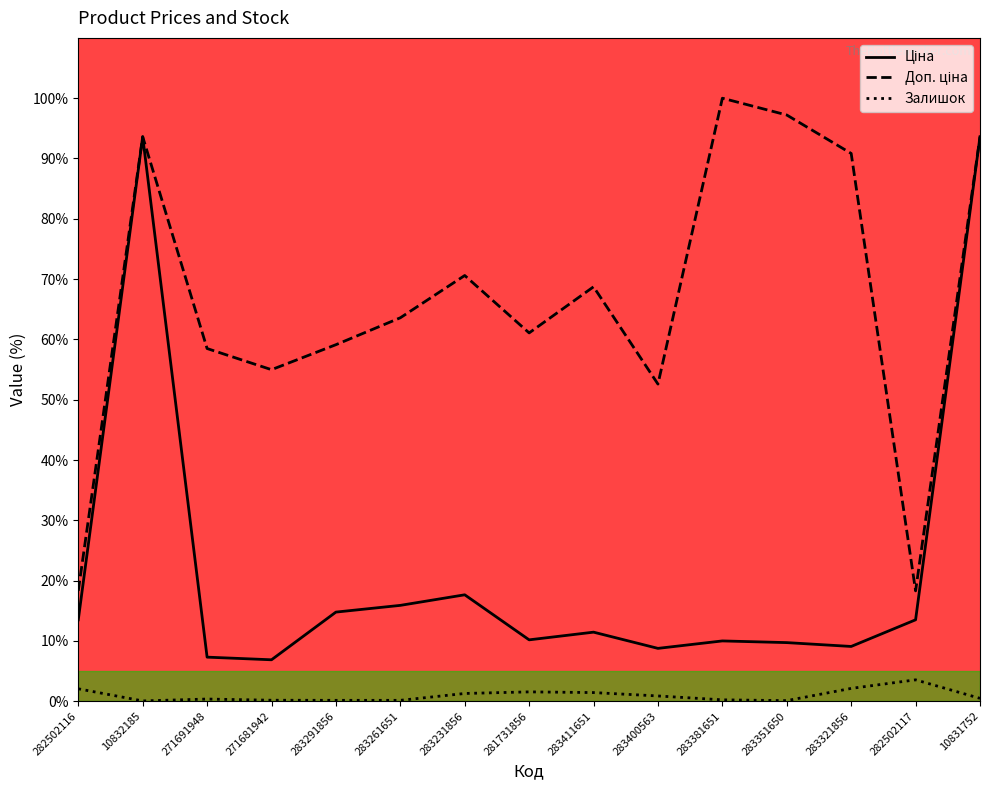

At which label does Залишок reach its peak?

282502117